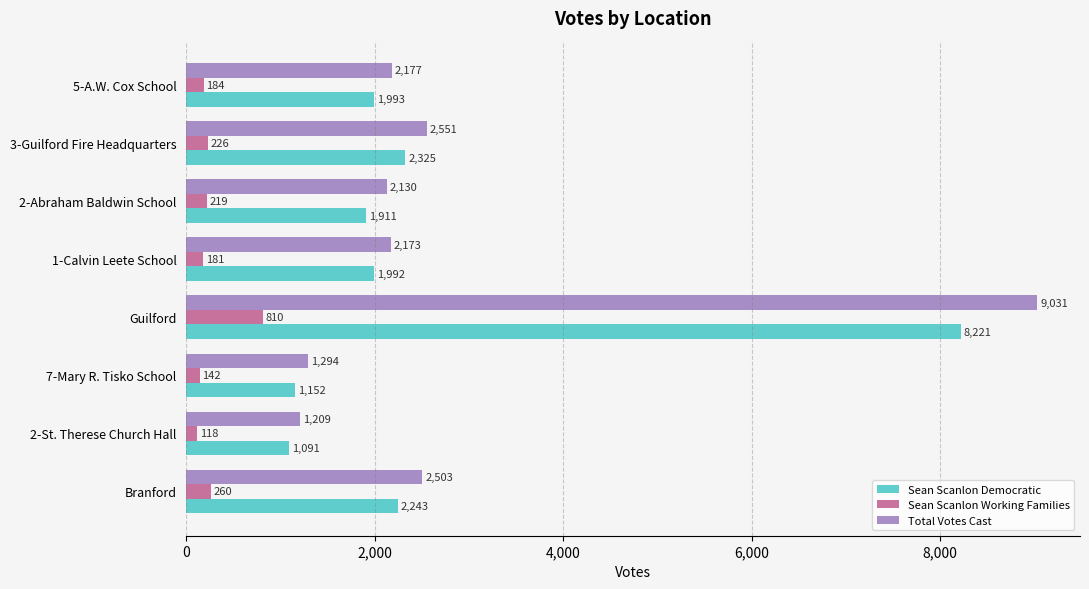

Rank the series at 7-Mary R. Tisko School from highest to lowest value.

Total Votes Cast, Sean Scanlon Democratic, Sean Scanlon Working Families